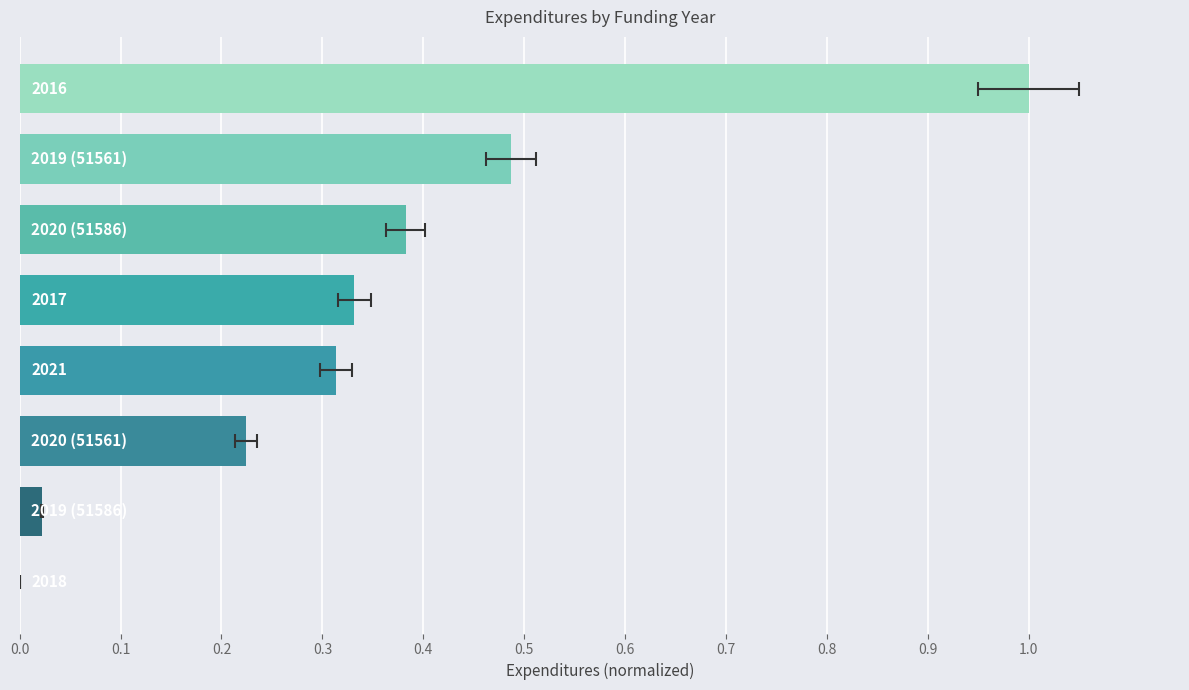

What is the difference between the values at 0.6 and 0.3?

0.2